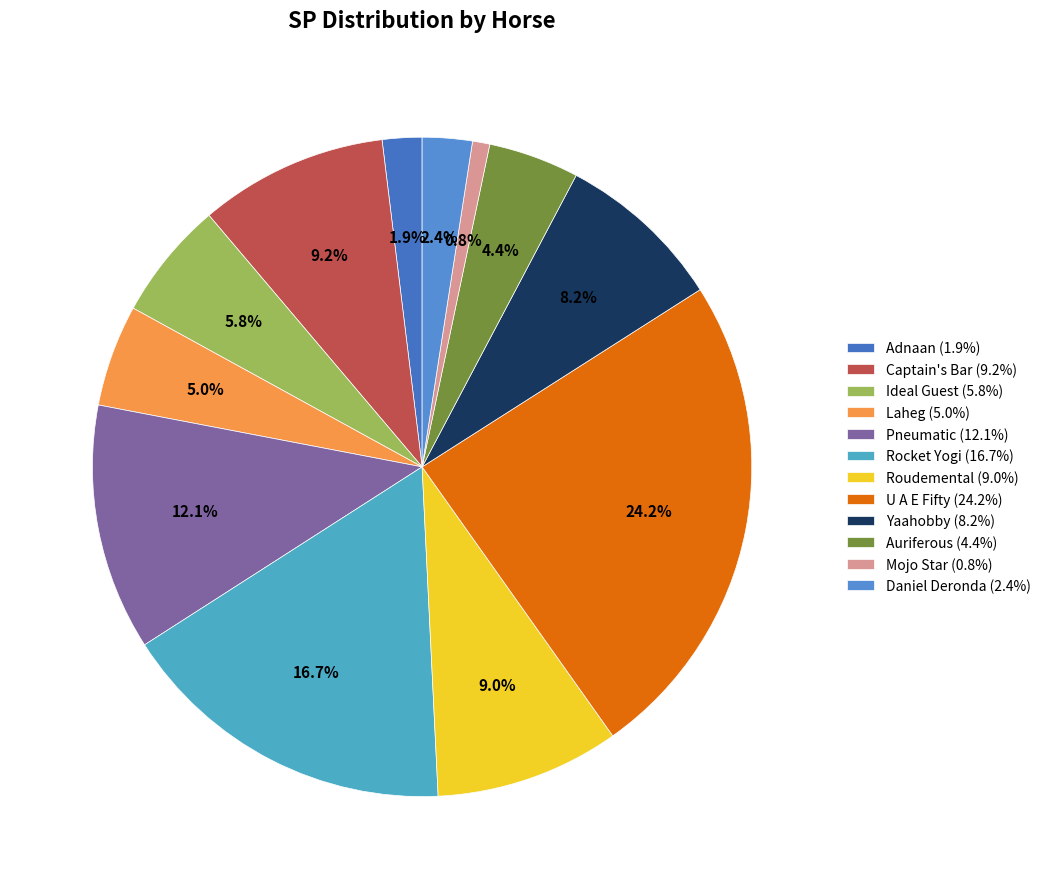

What percentage is the Yaahobby slice, to the nearest percent?

8%